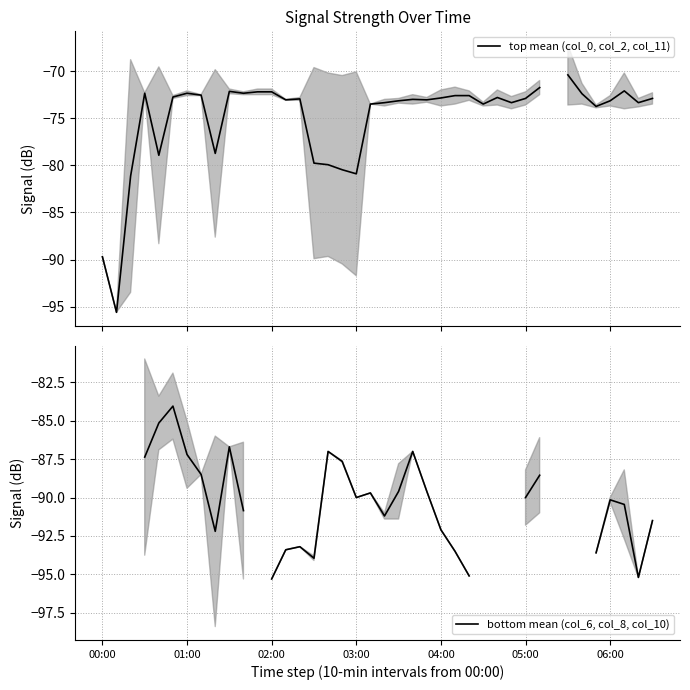

What is the label of the 9th point from the left?

8